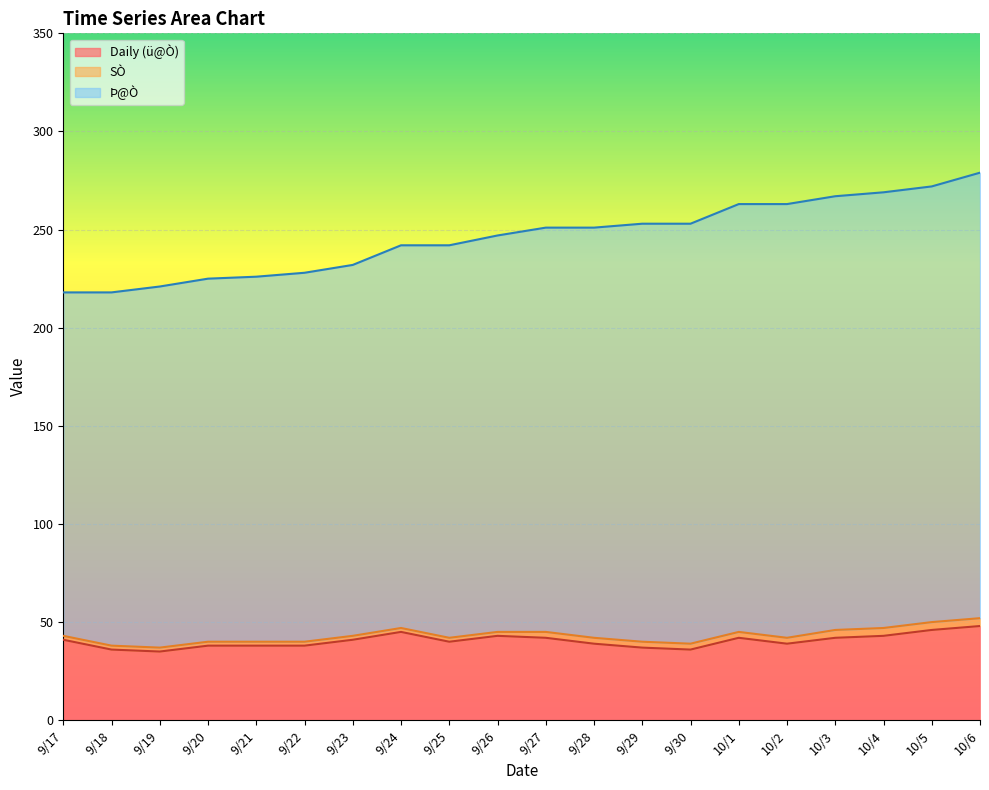

True or false: Þ@Ò and Daily (ü@Ò) intersect in this chart.

False